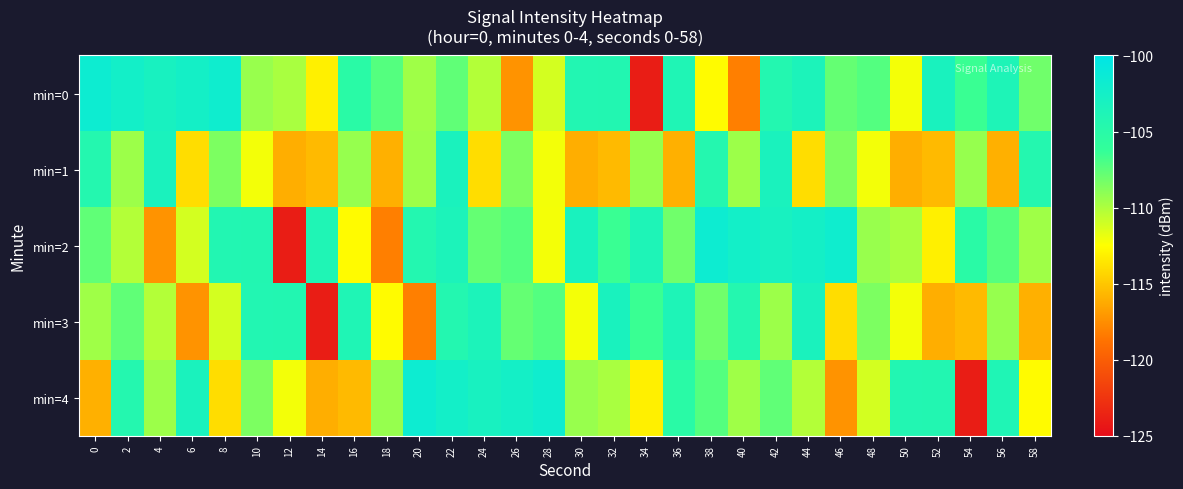

Count the number of data series in this chart.

5